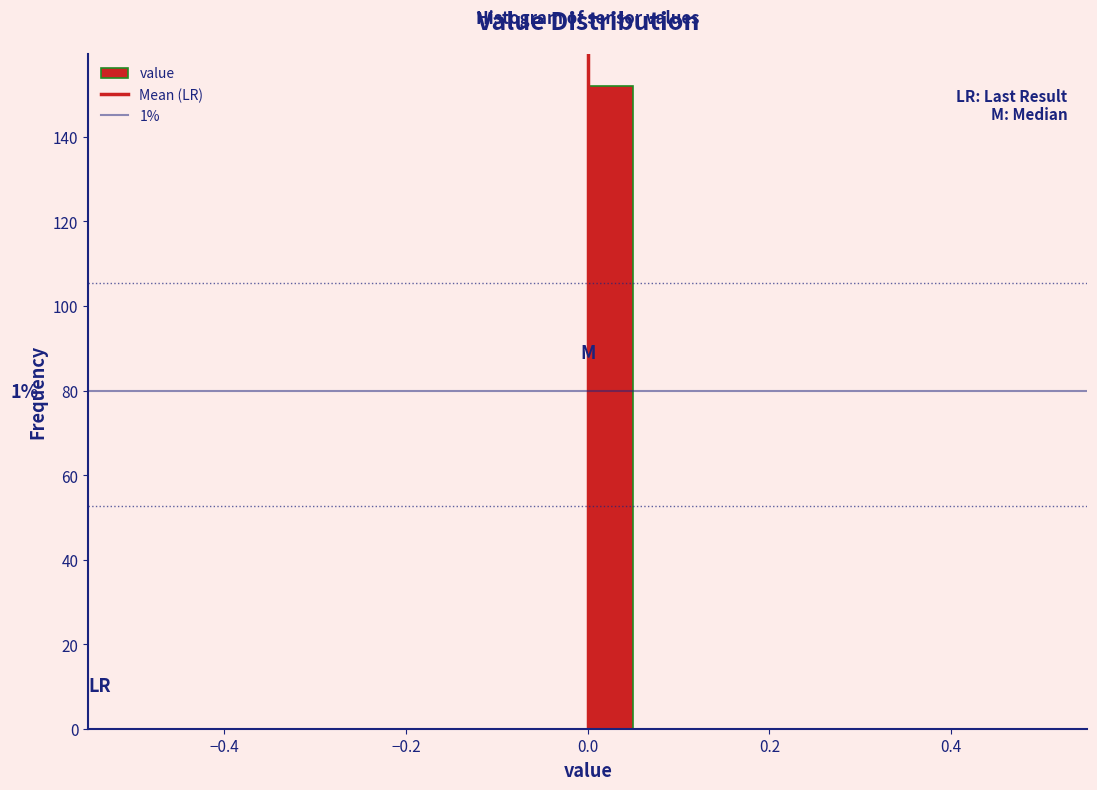

Read against the x-axis, roughly where is the centre of the tallest bar?

0.02